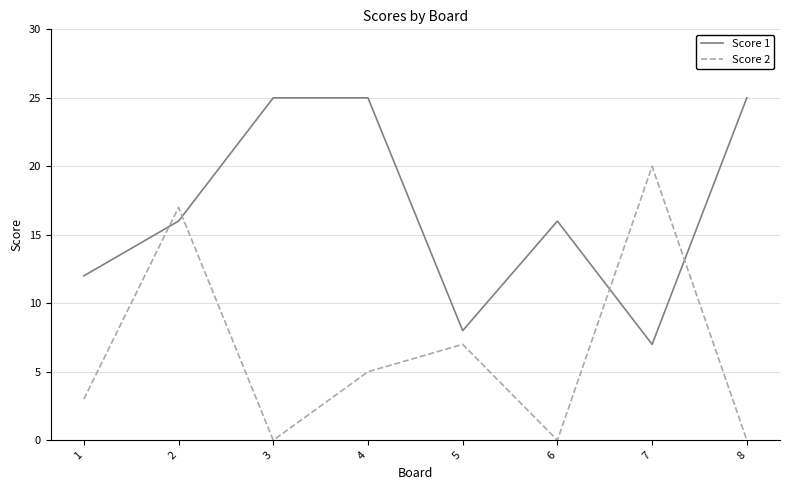

How many interior local valleys does the Score 1 series have?

2